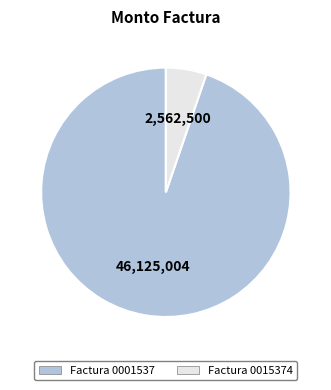

Is there any slice that represents more than half of the pie?

Yes